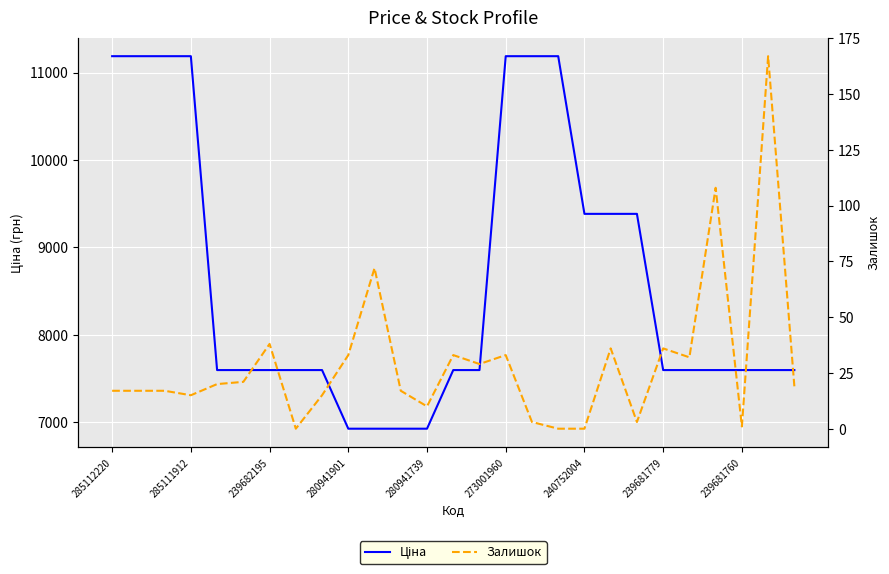

What is the label of the 17th point from the right?

10